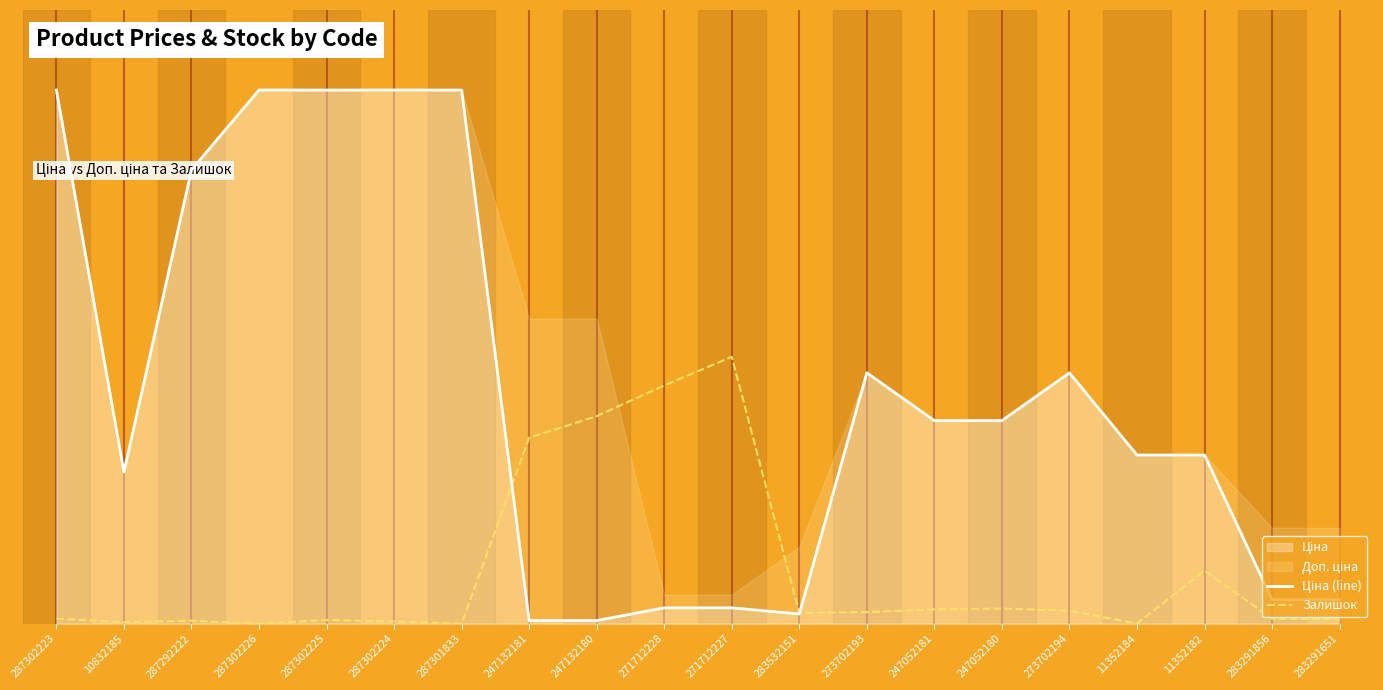

What is the sum of all Ціна (line) values?

8.6